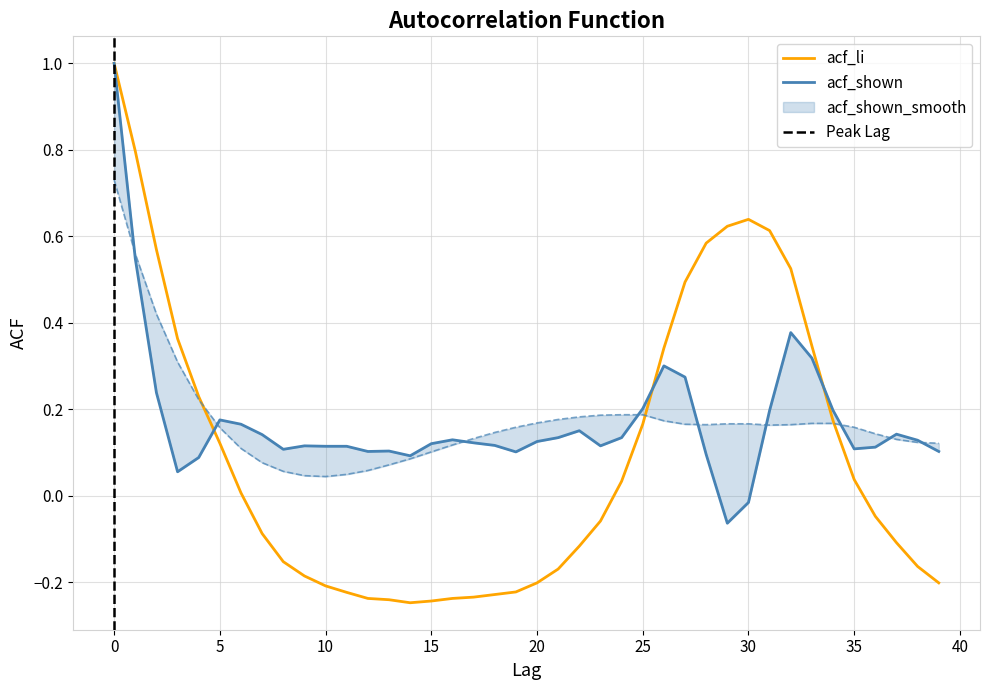

What is the value of the acf_shown point at the 40th from the left?

0.1